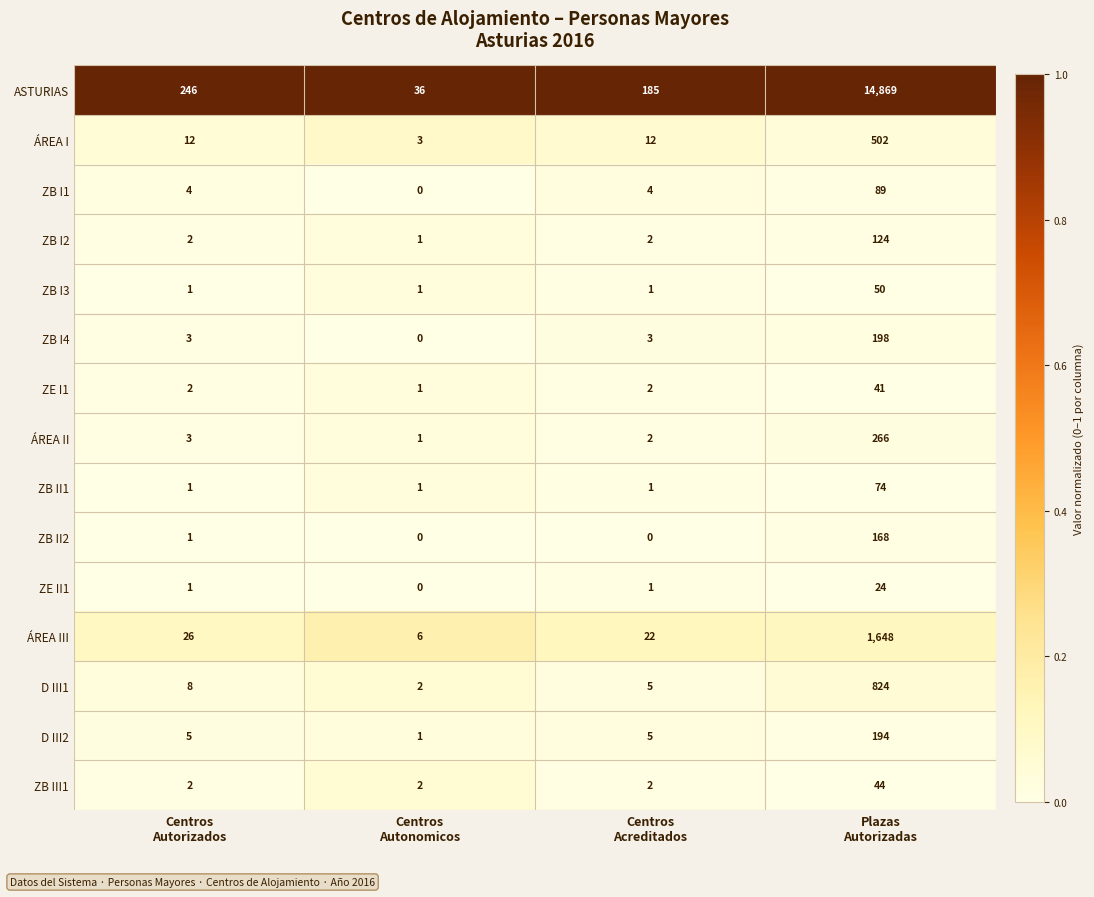

Rank the series by their maximum value, from lowest to highest.

ZE II1, ZE I1, ZB III1, ZB I3, ZB II1, ZB I1, ZB I2, ZB II2, D III2, ZB I4, ÁREA II, ÁREA I, D III1, ÁREA III, ASTURIAS